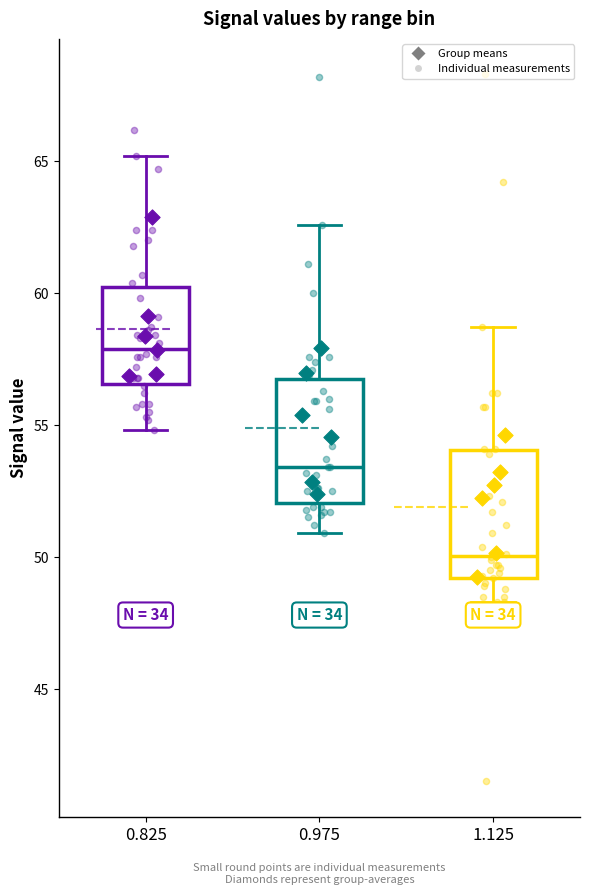

Reading left to right, transcribe this box plot: for each box, give where its median line is, the range the box spans, and where its two whiskers end, as read against the y-axis. The values are not printed on the chart, so give them approximately, as read against the axis.

0.825: median 58.0, box 56.5 to 60.5, whiskers 55.0 to 65.0
0.975: median 53.5, box 52.0 to 57.0, whiskers 51.0 to 62.5
1.125: median 50.0, box 49.0 to 54.0, whiskers 48.5 to 58.5